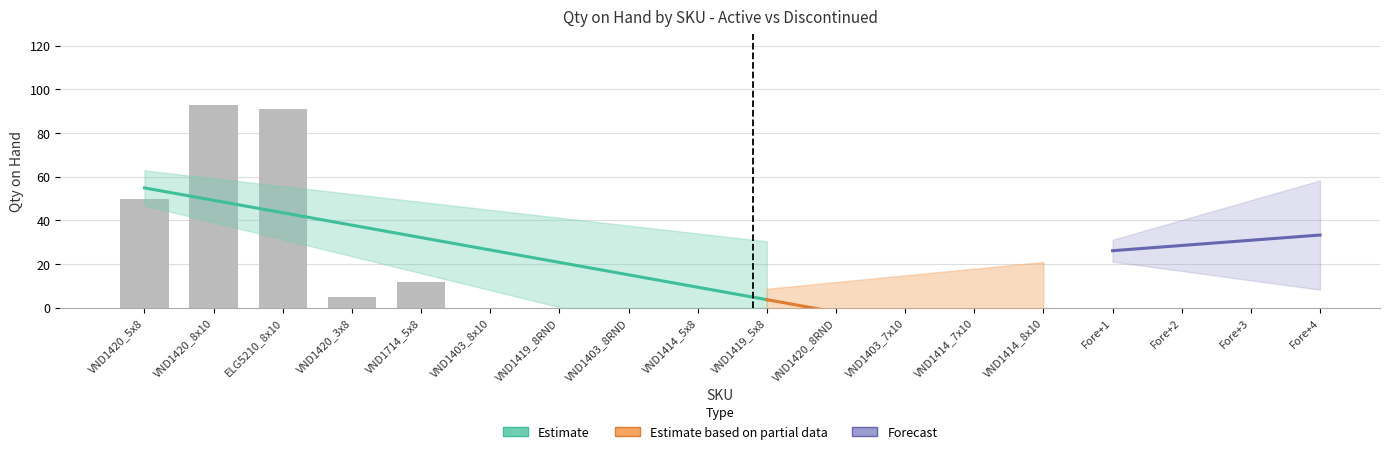

What is the maximum value shown in the chart?

93